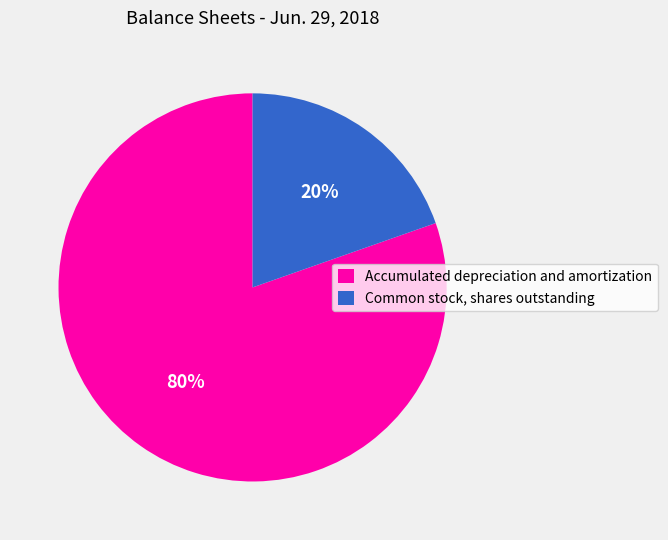

To the nearest percent, what is the average slice percentage?

50%